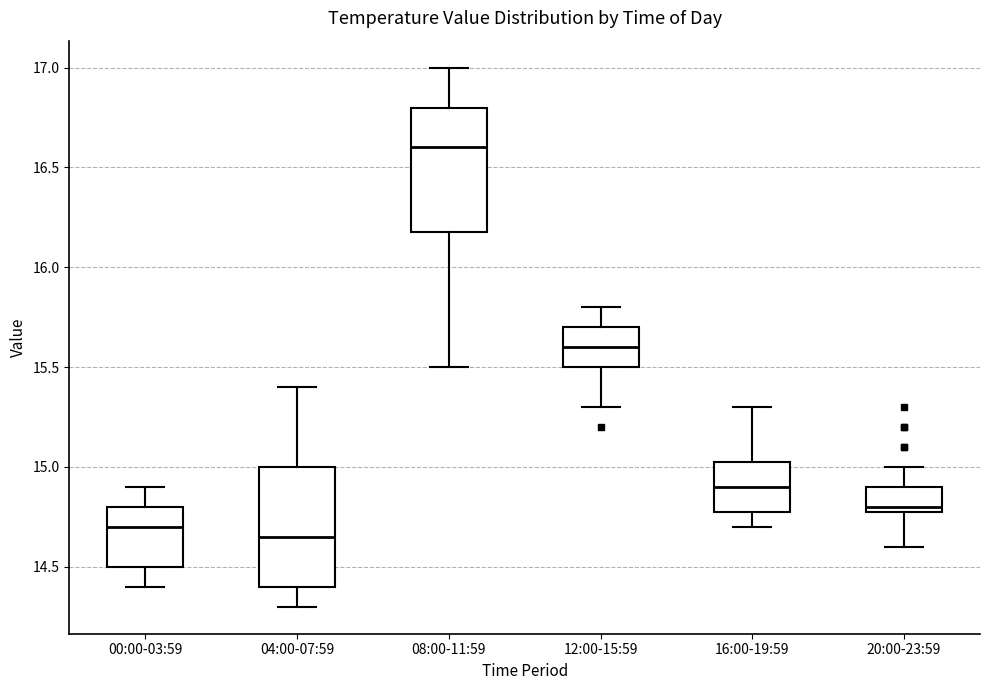

Which box's median line is the highest?

08:00-11:59